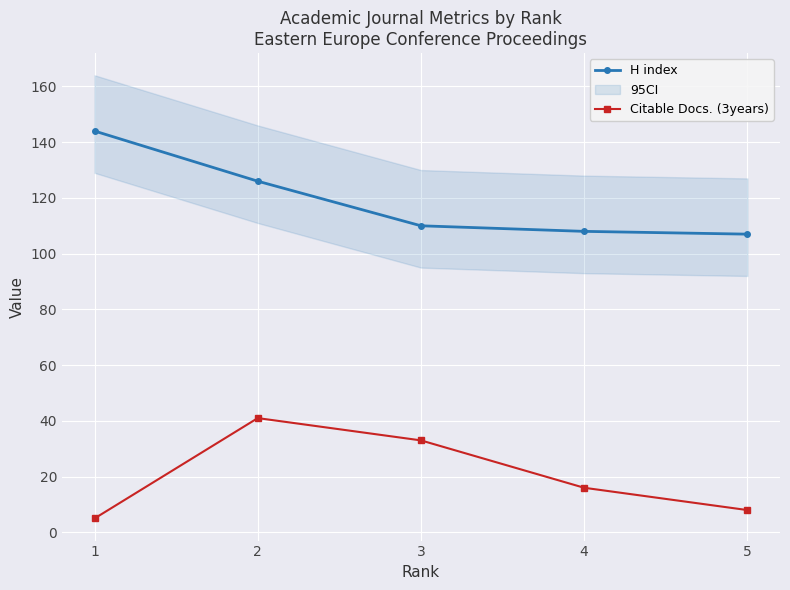

What is the value of the H index point at the 5th from the left?

107